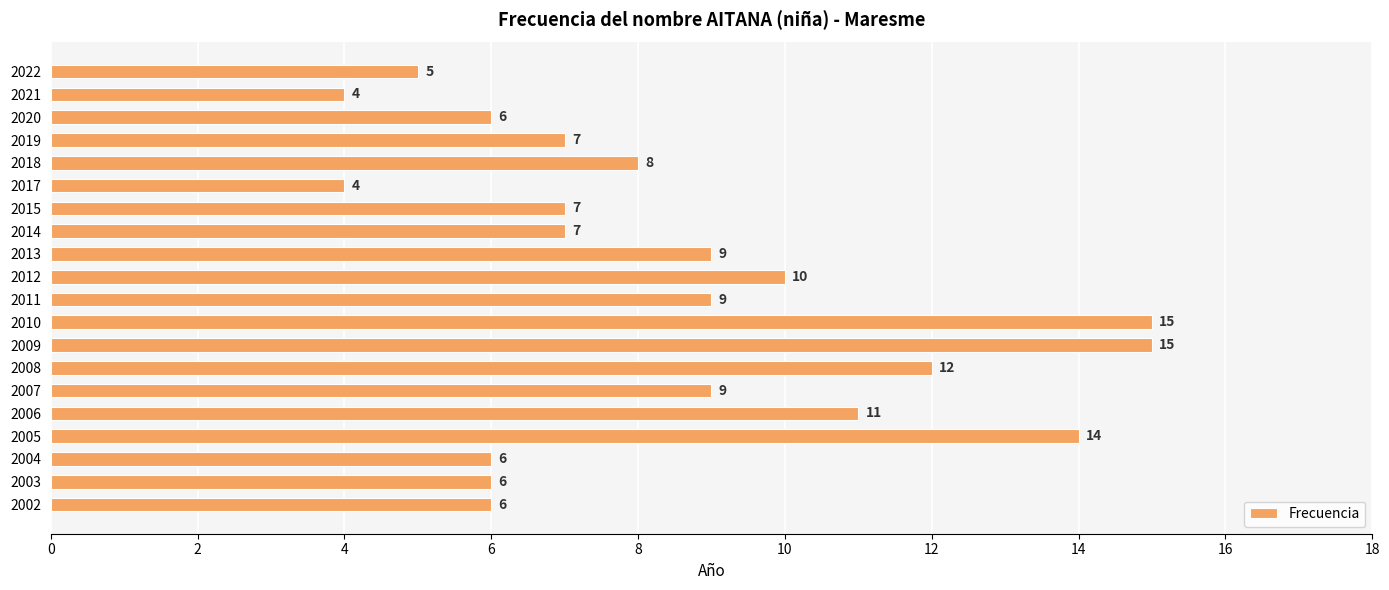

What is the difference between the maximum and minimum values?

11